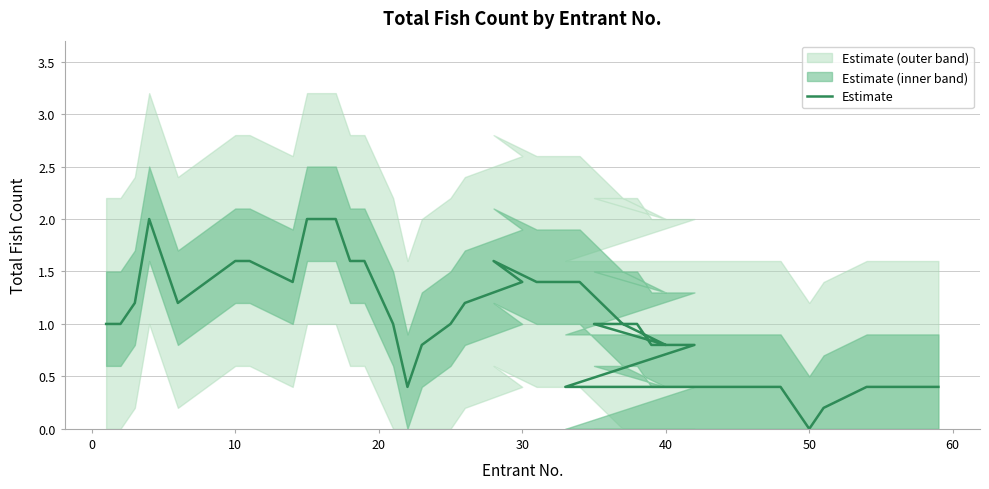

What value does the data have at 60?

1.6